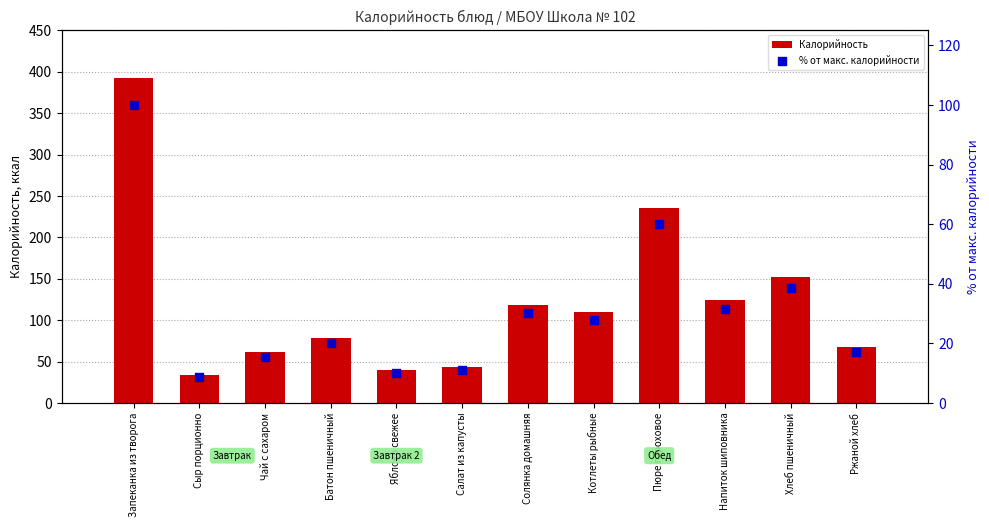

Which series has the largest total across all categories?

Калорийность